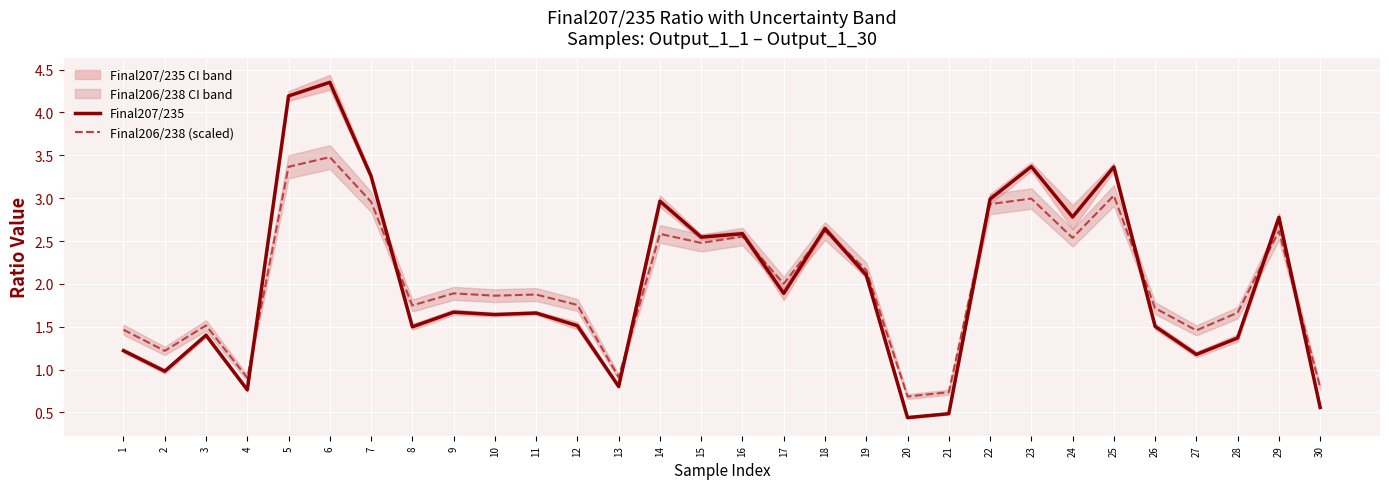

Which series has the largest range (max minus min)?

Final207/235